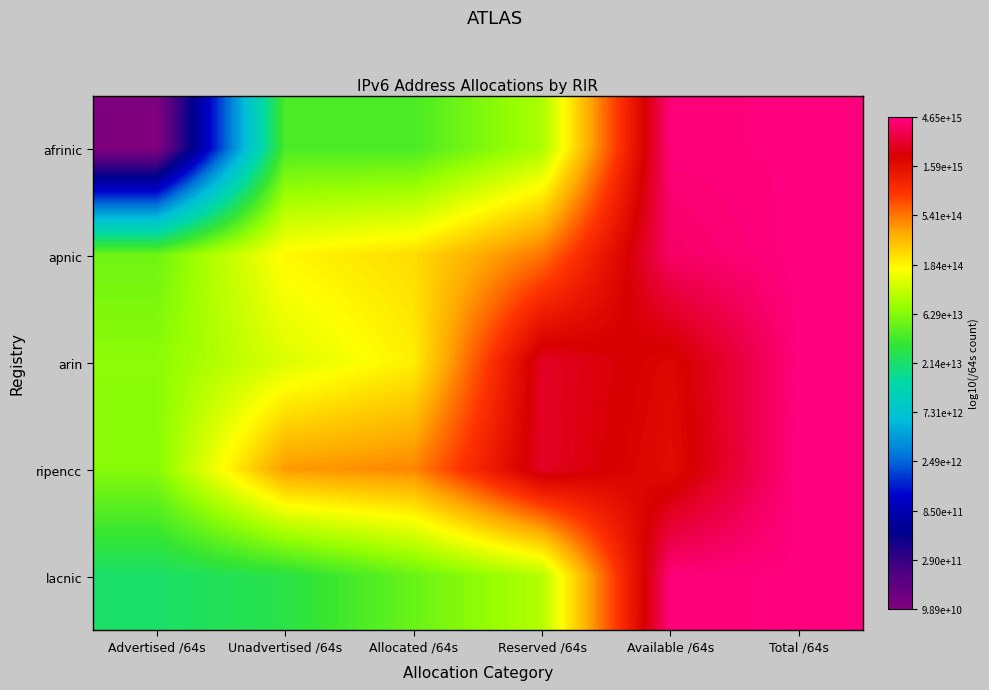

What is the maximum value shown in the chart?

15.7